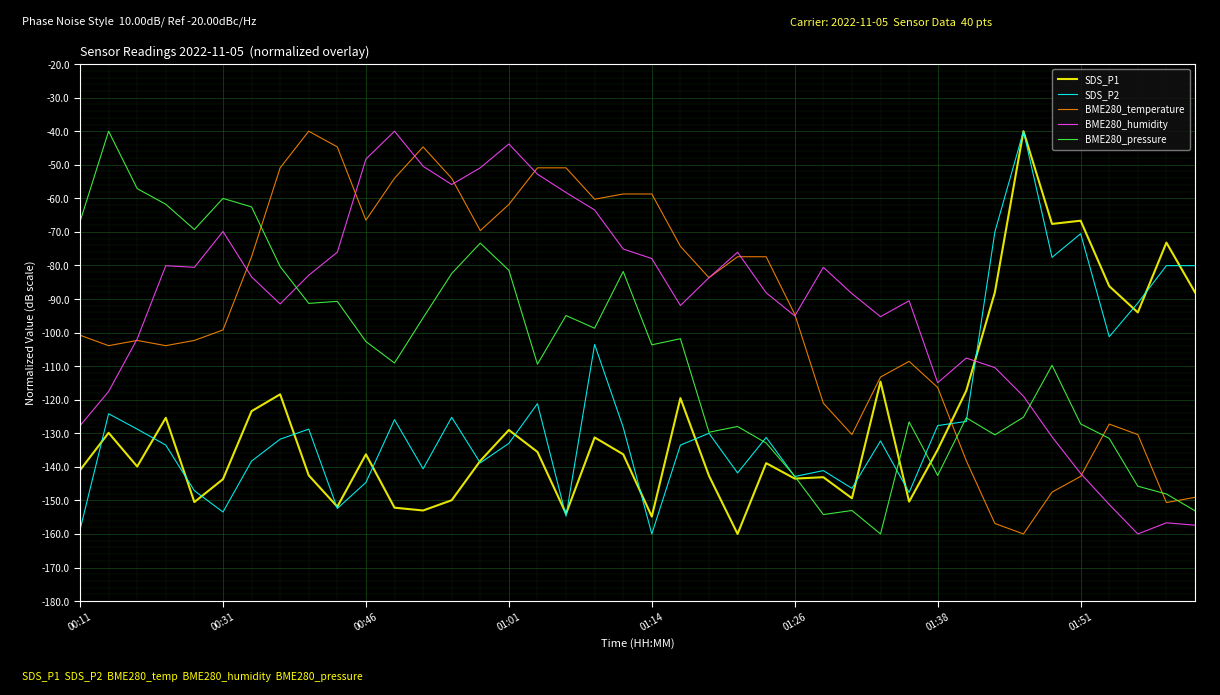

After their last crossing, which series has the higher values: SDS_P2 or BME280_humidity?

SDS_P2